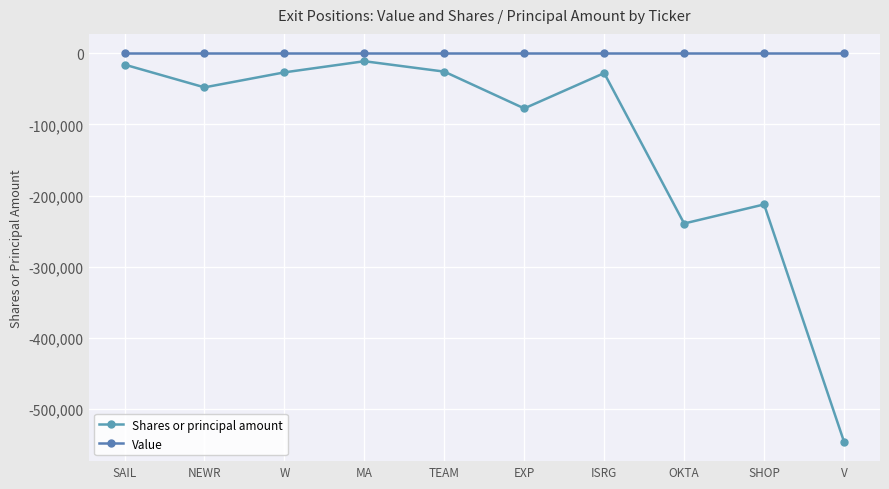

Does the chart display data point markers on the line(s)?

Yes